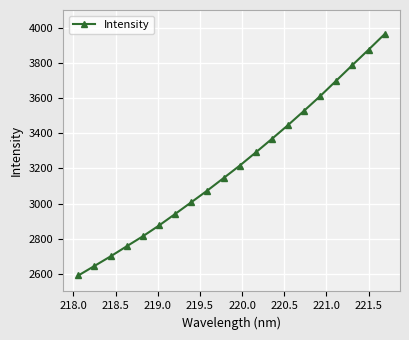

What is the value of the 14th point from the left?

3445.7